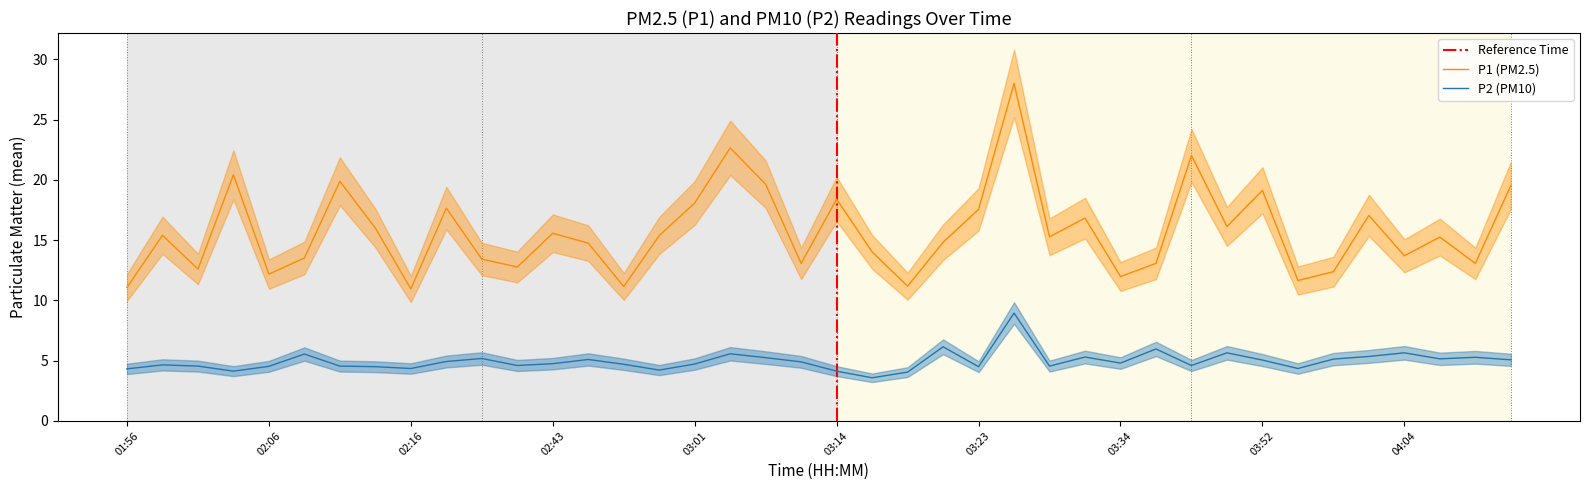

Which has a higher value, 03:59 or 03:19?

03:59